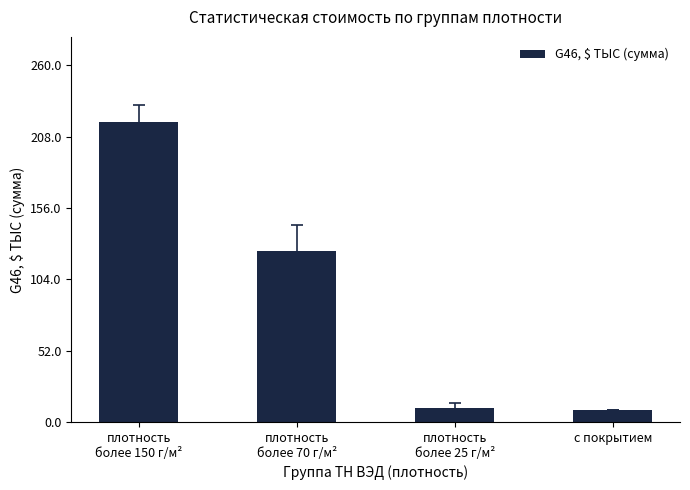

What is the greatest value displayed?

218.9